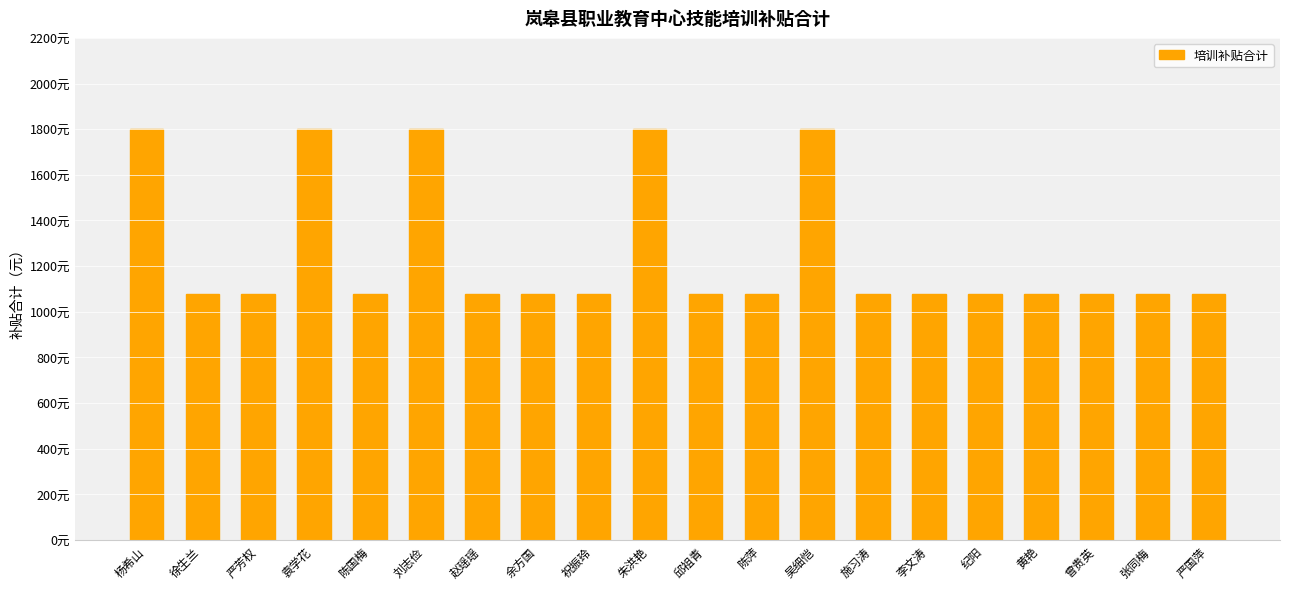

What is the sum of all values?

25200